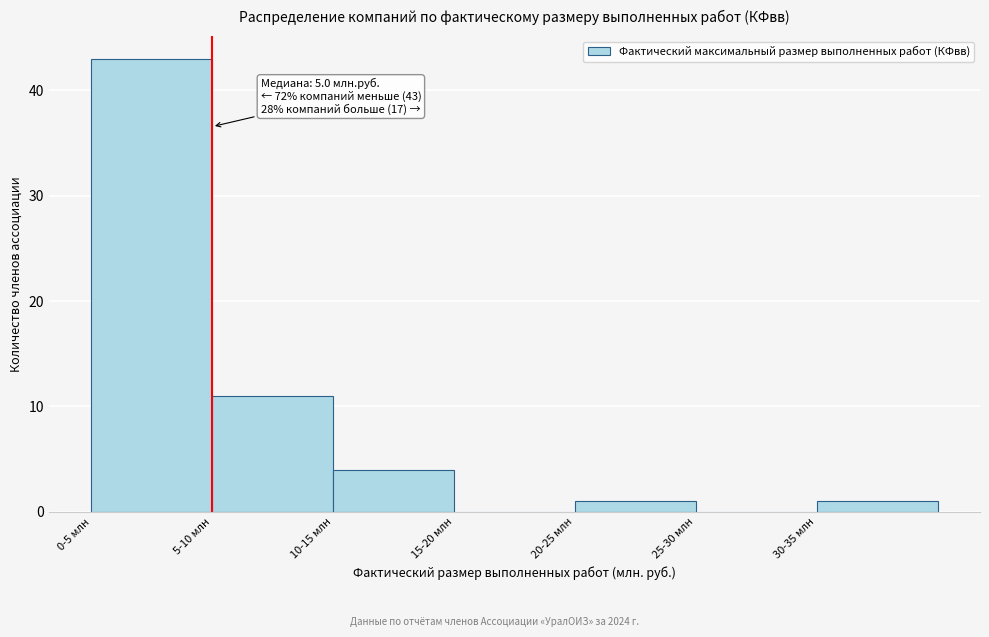

Reading right to left, transcribe all the data shown in this chart.

30-35 млн=1	25-30 млн=0	20-25 млн=1	15-20 млн=0	10-15 млн=4	5-10 млн=11	0-5 млн=43